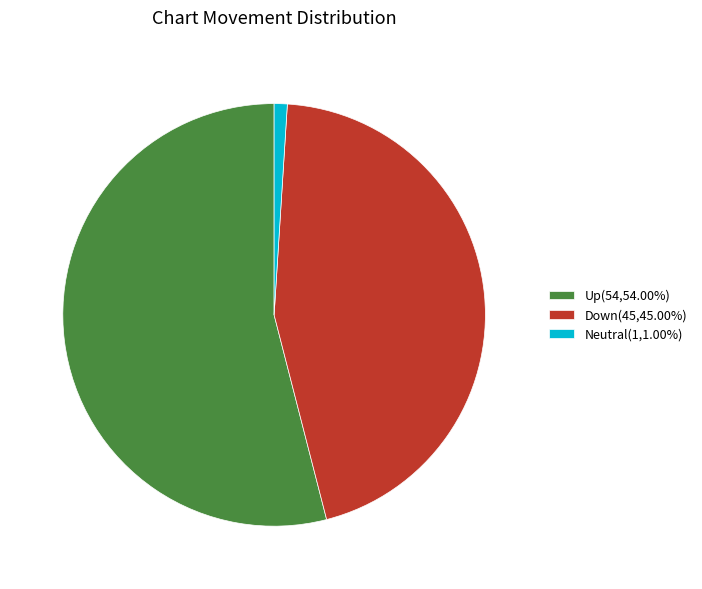

Does Down(45,45.00%) account for over 50% of the chart?

No